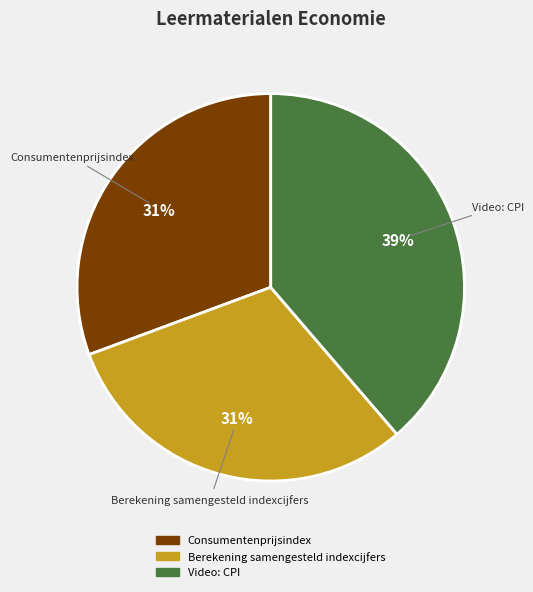

To the nearest percent, what is the average slice percentage?

33%